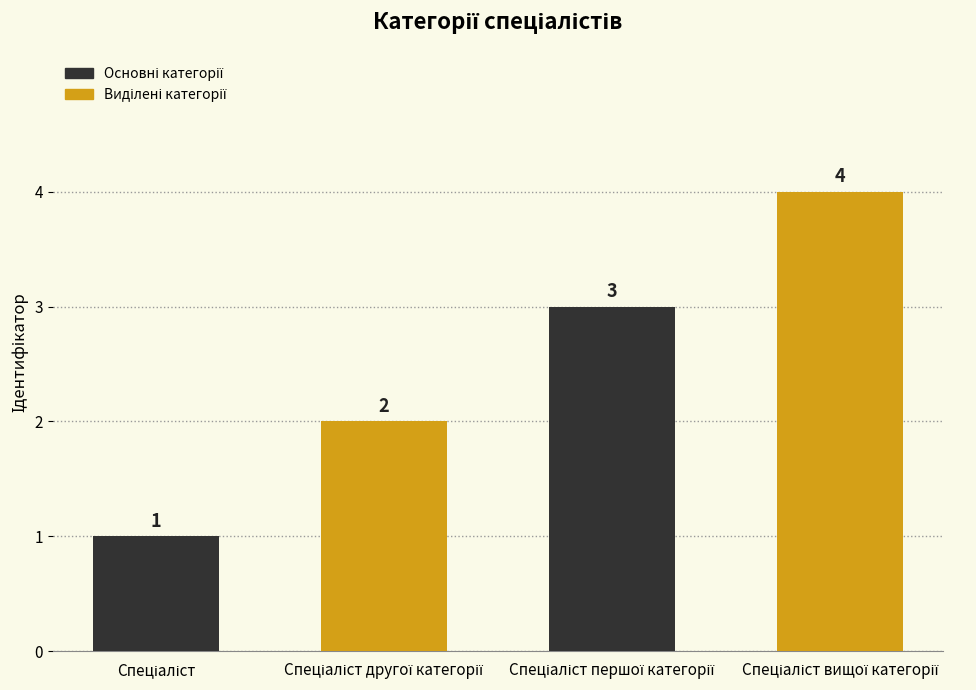

What is the difference between the maximum and minimum values?

3